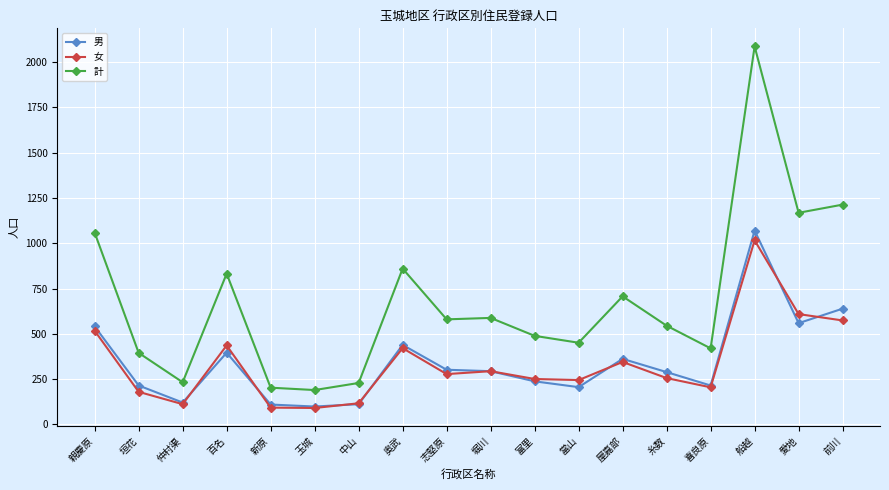

Where is the first local minimum for 女?

仲村渠